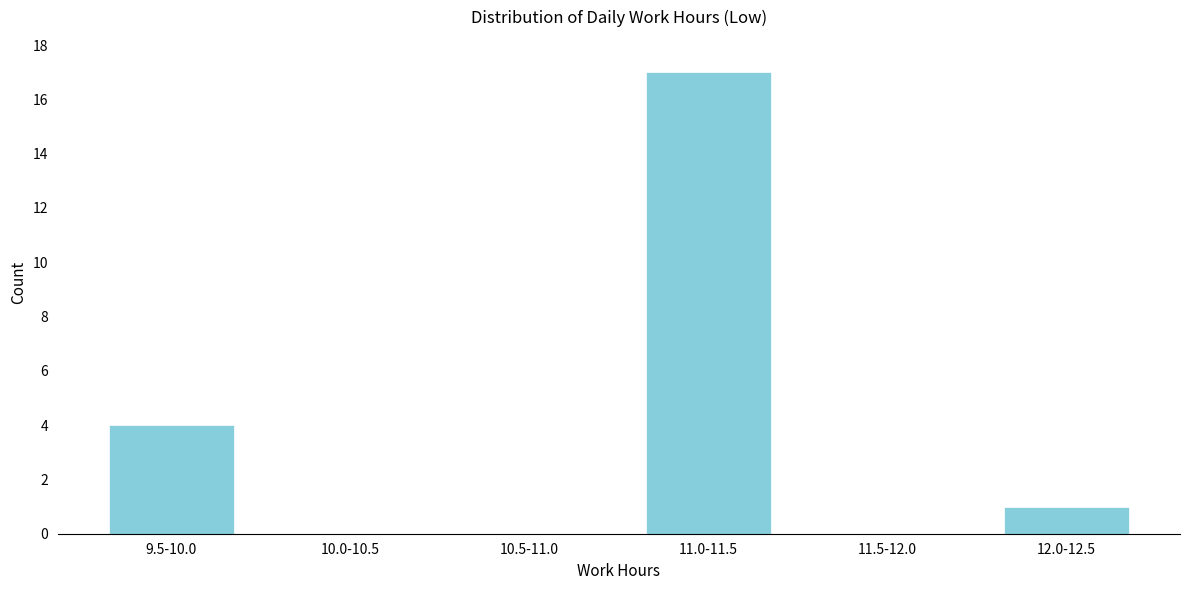

Reading right to left, list all the values displayed in this chart.

12.0-12.5=1	11.5-12.0=0	11.0-11.5=17	10.5-11.0=0	10.0-10.5=0	9.5-10.0=4